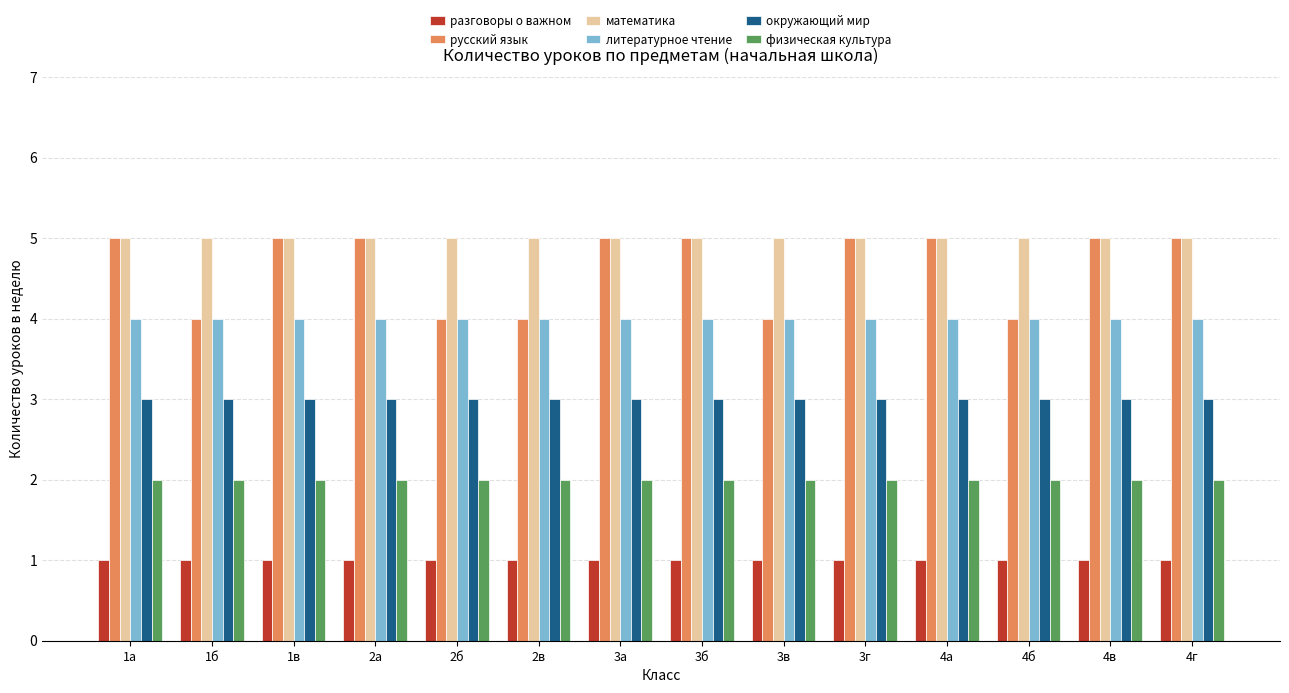

What are all the series names shown in the legend?

разговоры о важном, русский язык, математика, литературное чтение, окружающий мир, физическая культура